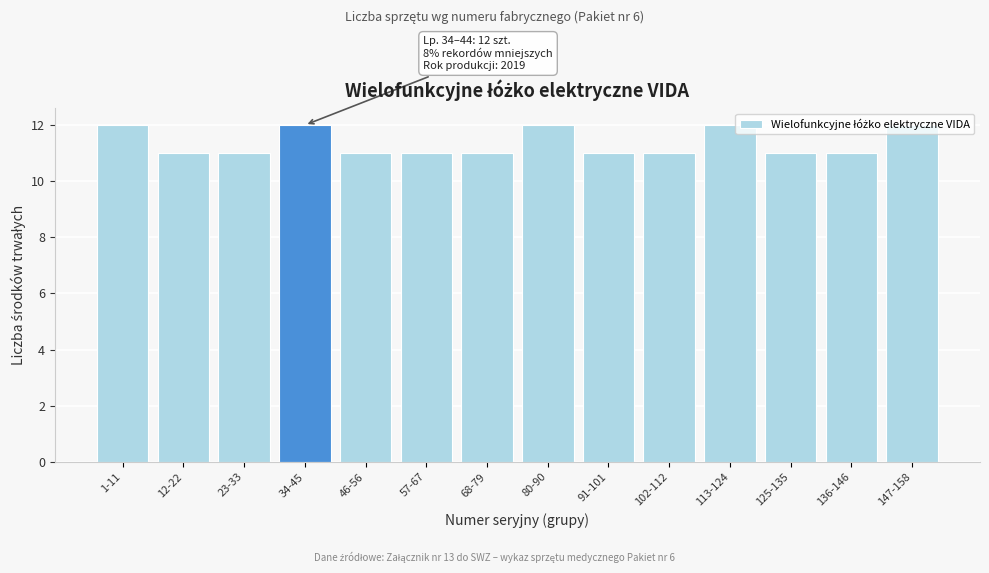

What is the sum of the values at 113-124 and 147-158?

24